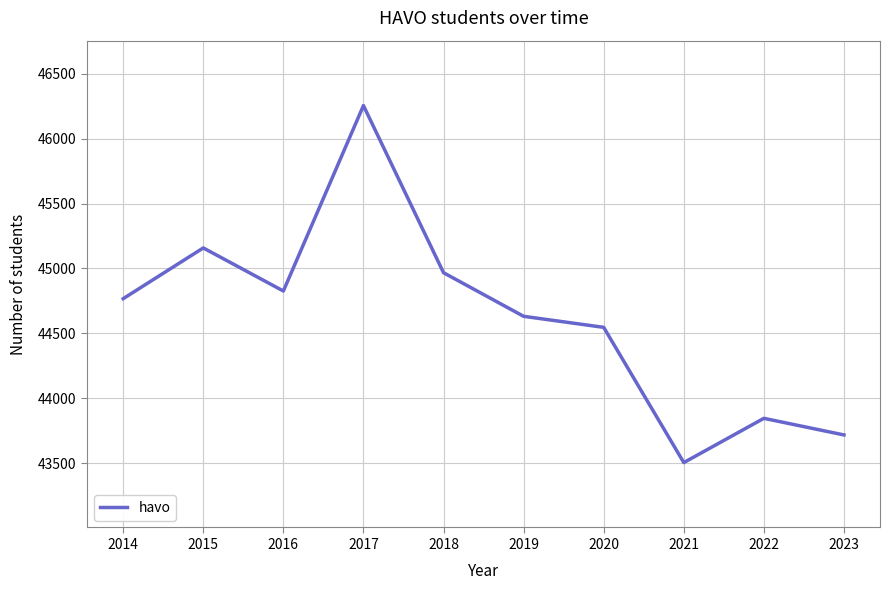

Does the chart have visible grid lines?

Yes